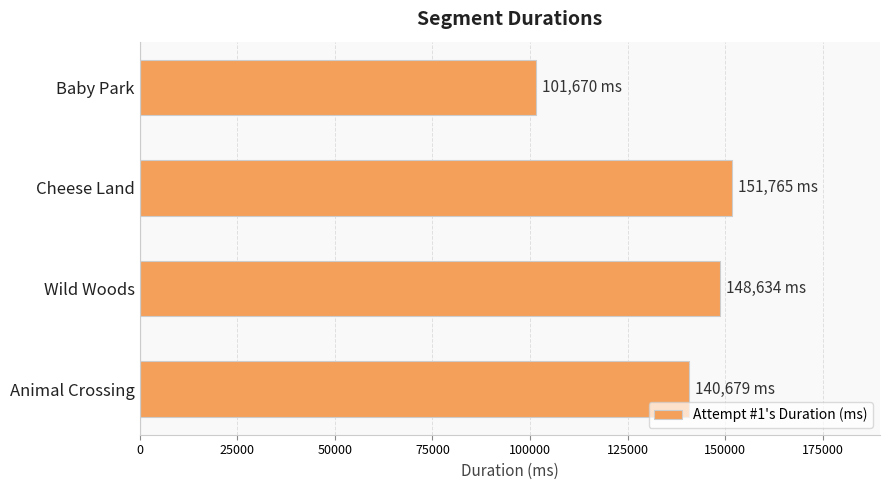

What is the sum of all values?

542748